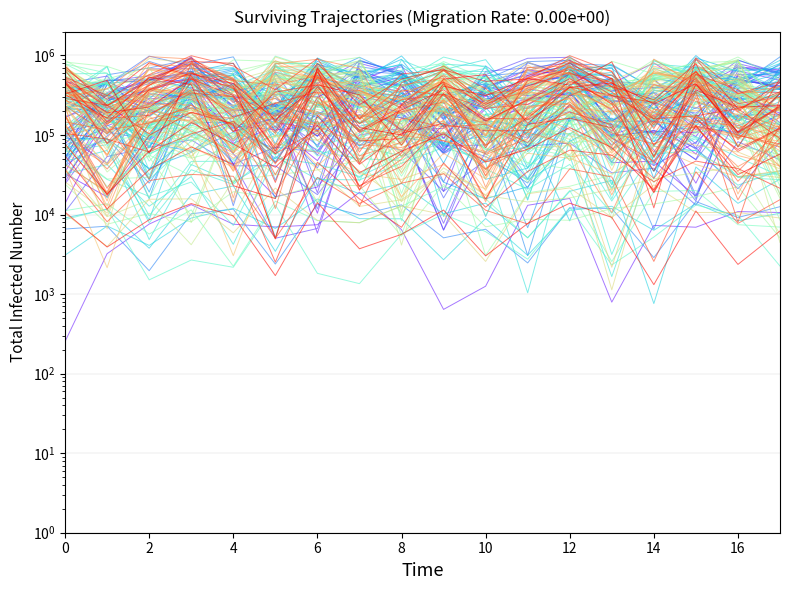

The value of col_8 at 10 is 169685.2. True or false?

True